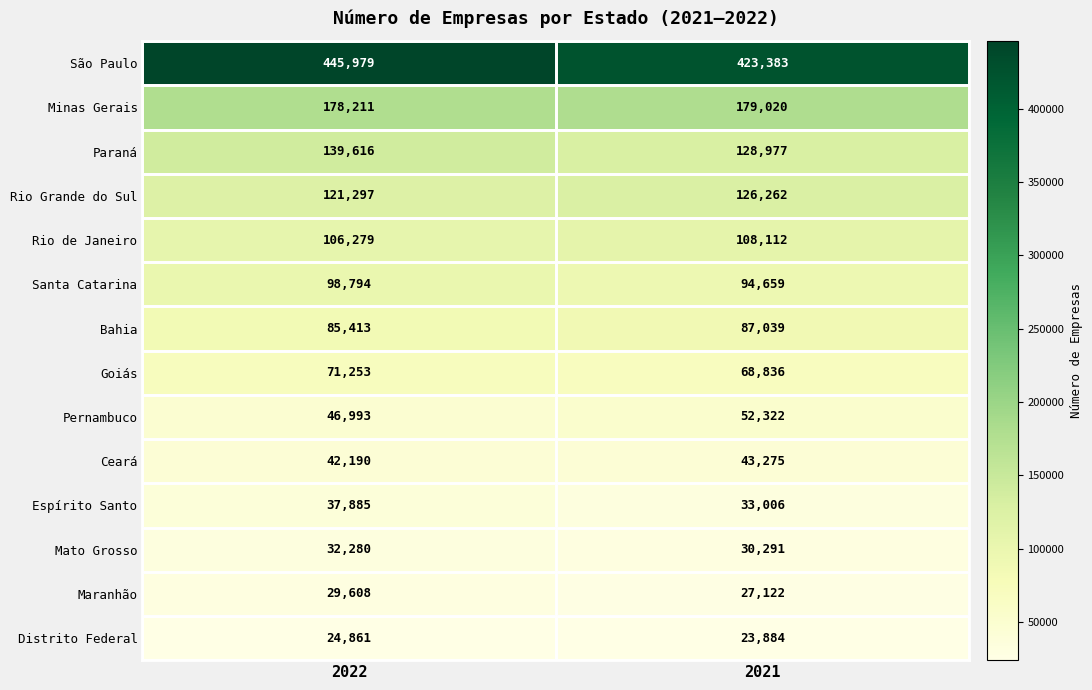

Rank the series by their maximum value, from lowest to highest.

Distrito Federal, Maranhão, Mato Grosso, Espírito Santo, Ceará, Pernambuco, Goiás, Bahia, Santa Catarina, Rio de Janeiro, Rio Grande do Sul, Paraná, Minas Gerais, São Paulo